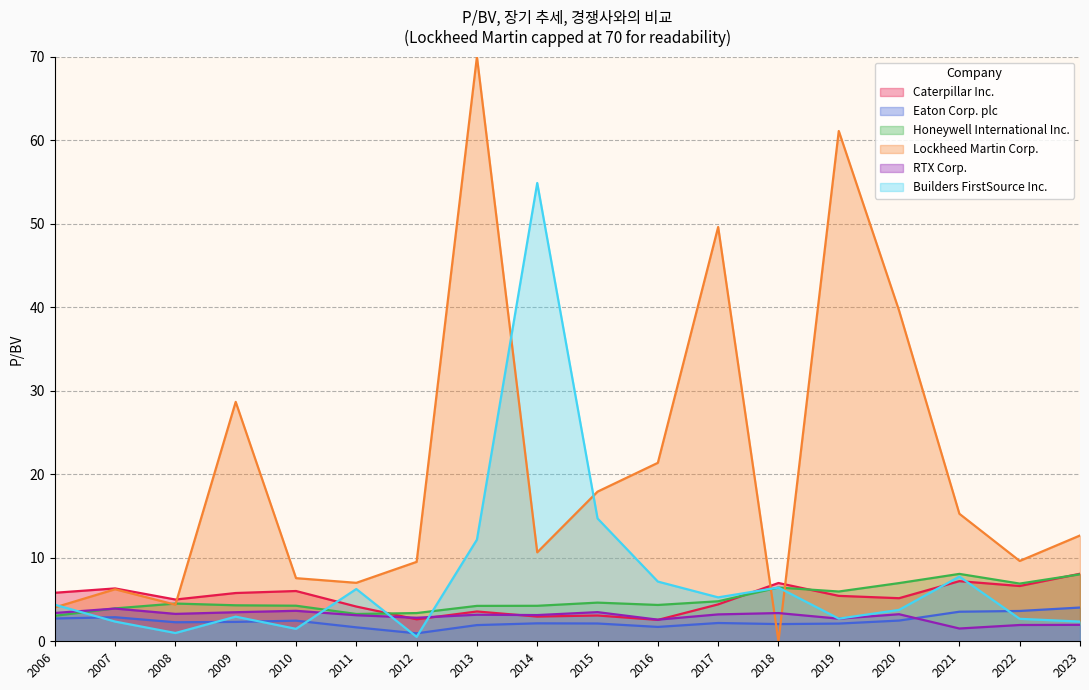

What is the maximum value for Builders FirstSource Inc.?

54.9